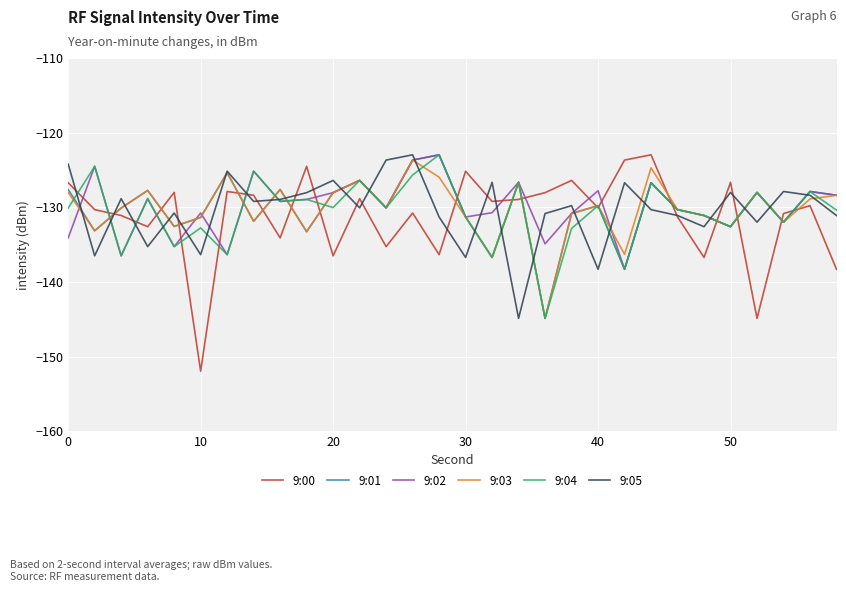

What is the minimum value shown in the chart?

-152.0